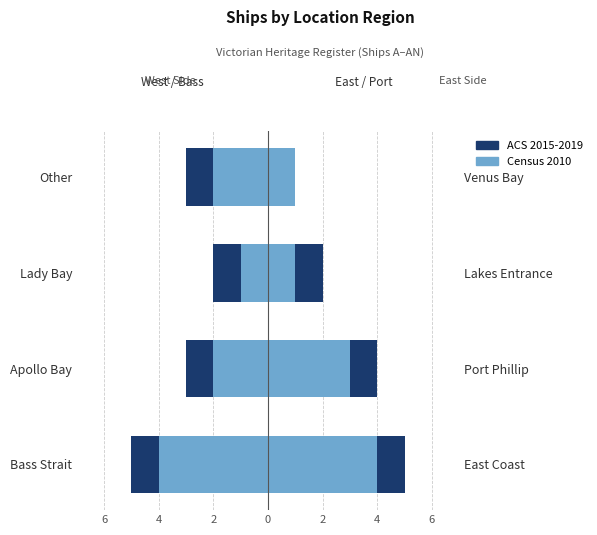

True or false: Census 2010 has a value of -2 at Apollo Bay.

True